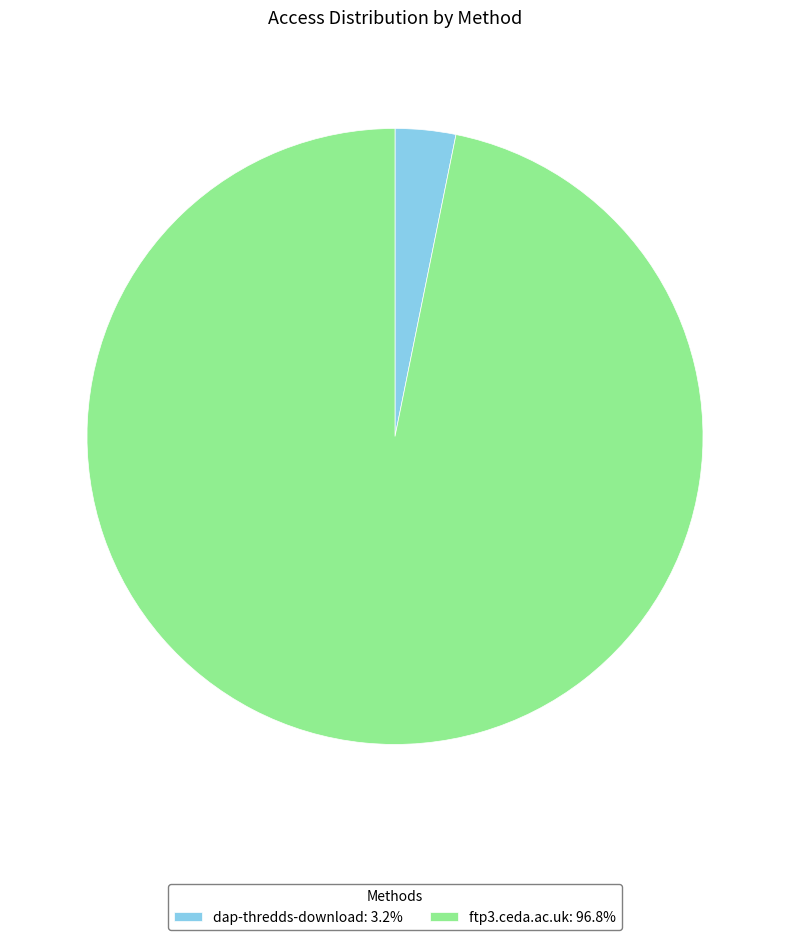

Does ftp3.ceda.ac.uk represent more than half of the total?

Yes